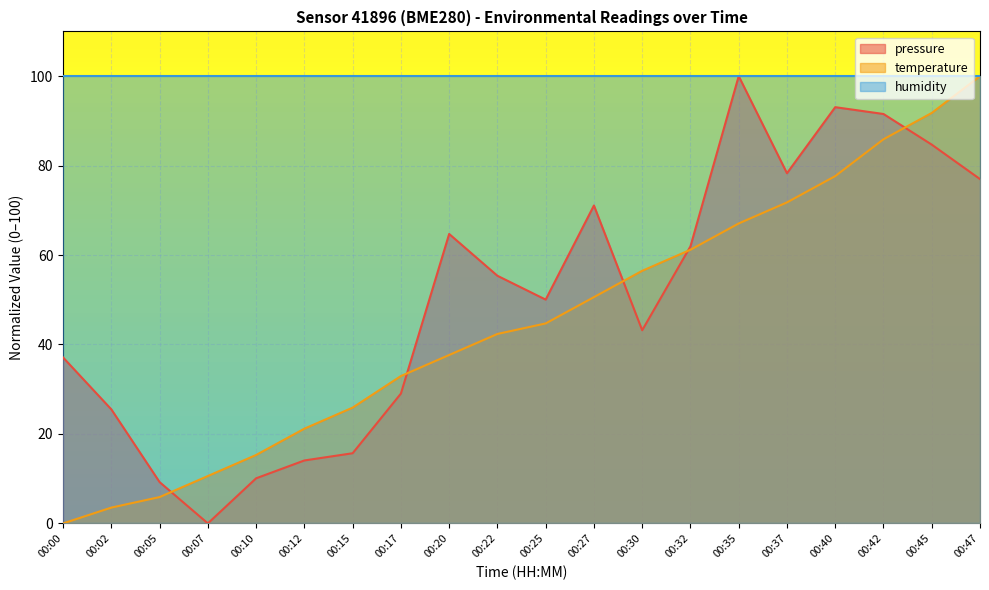

What is the average value of the temperature series?

45.1